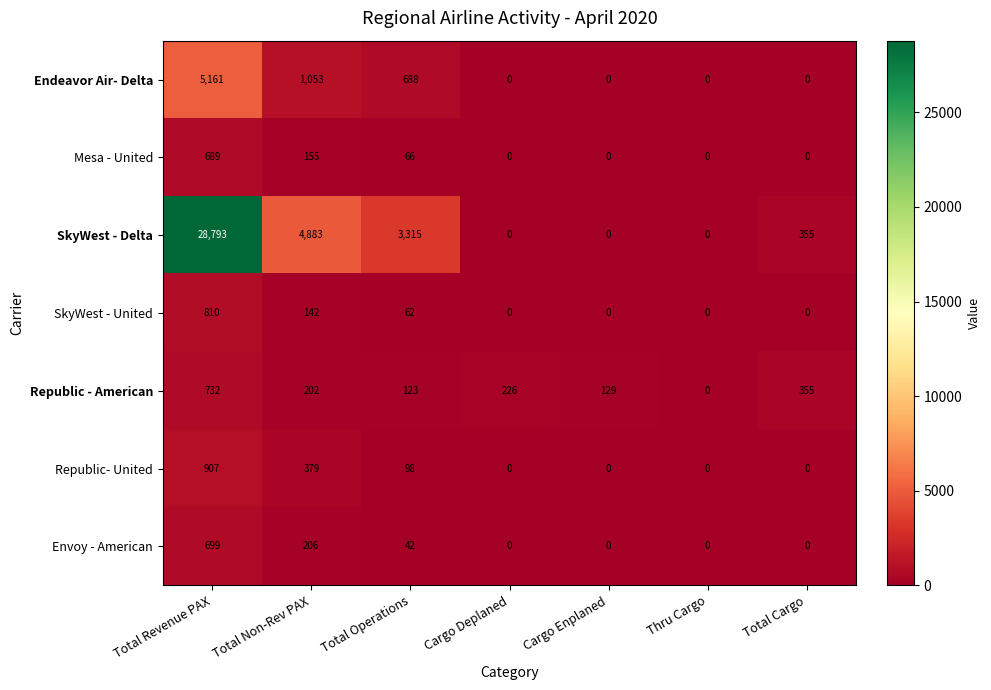

What is the difference between the maximum and minimum values in the Republic - American series?

732